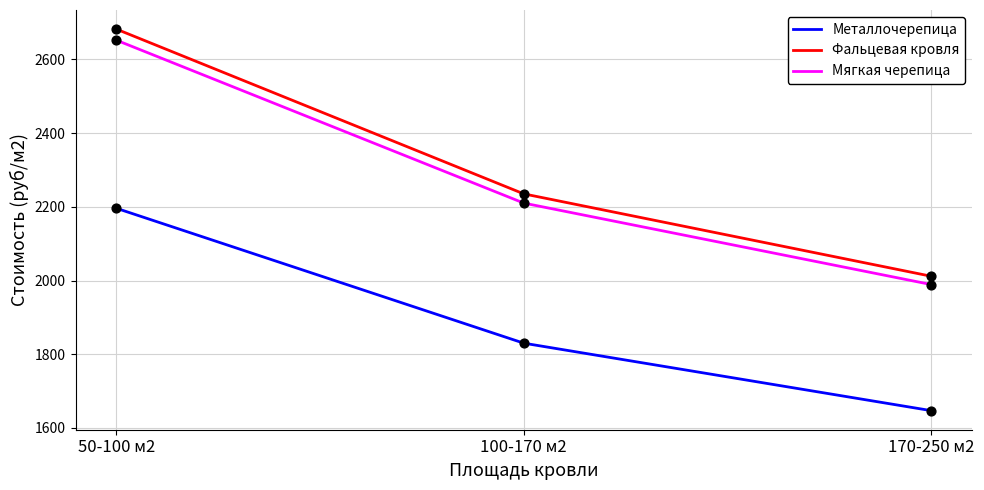

What is the total value across all series at 50-100 м2?

7530.0